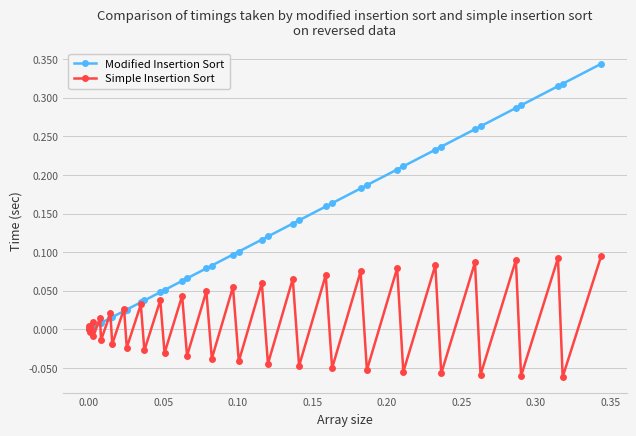

List the series in order of their overall mean, lowest first.

Simple Insertion Sort, Modified Insertion Sort